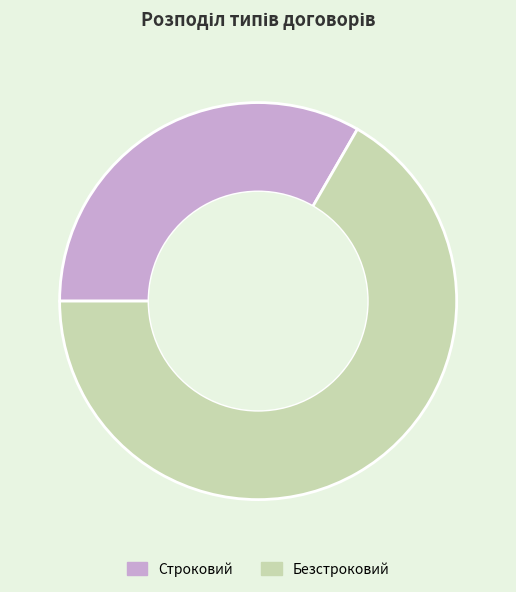

What is the largest slice in the pie chart?

Безстроковий